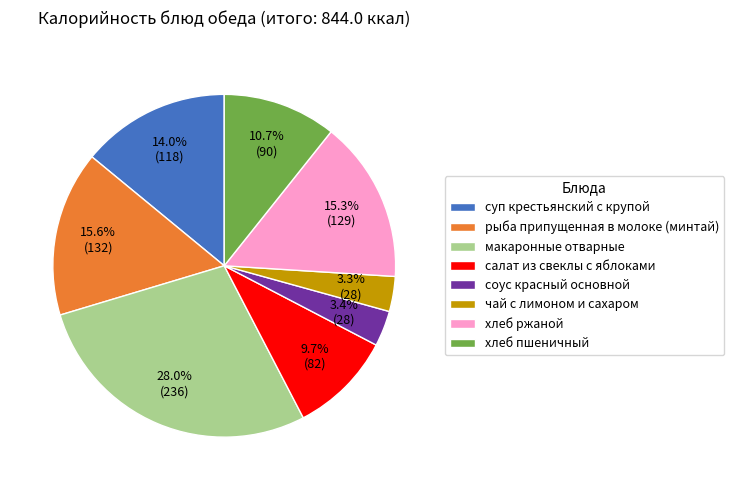

Is there a majority slice in this chart?

No